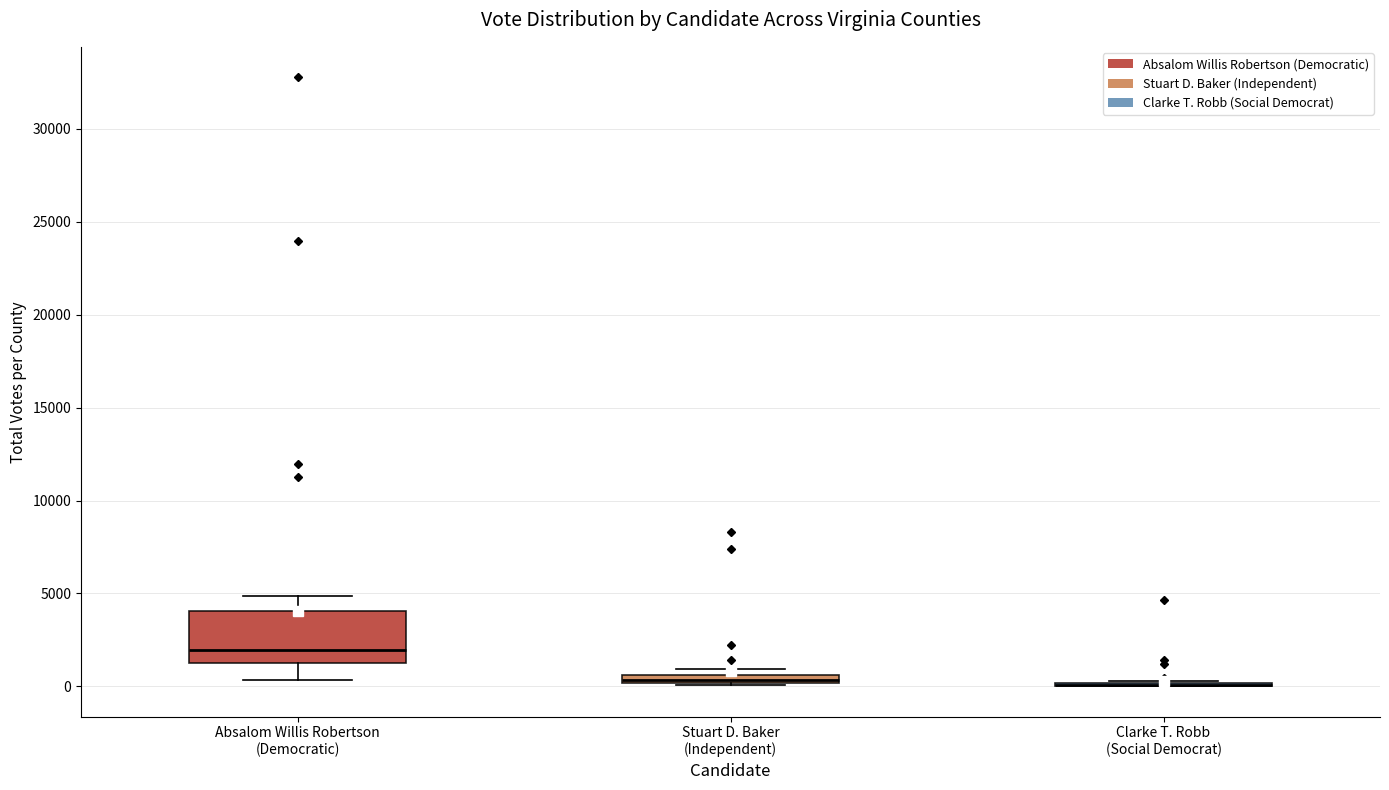

Where is the upper edge of the box for Absalom Willis Robertson (Democratic) on the y-axis? The values are not printed on the chart, so give them approximately, as read against the axis.

4000